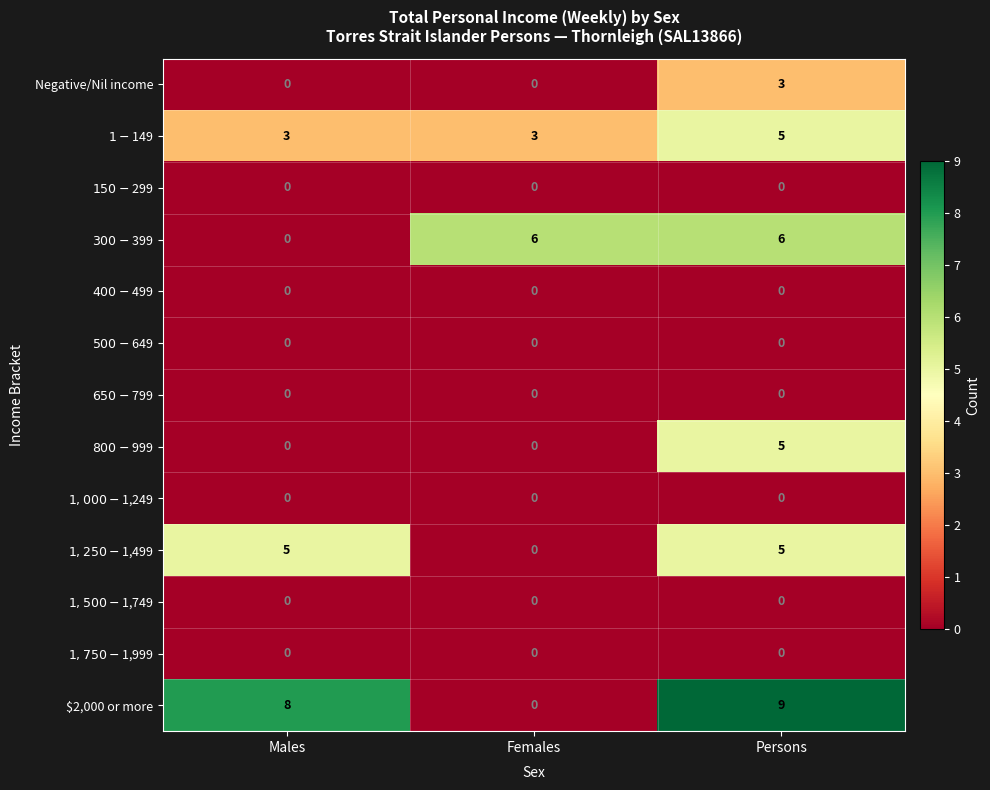

What is the greatest value displayed?

9